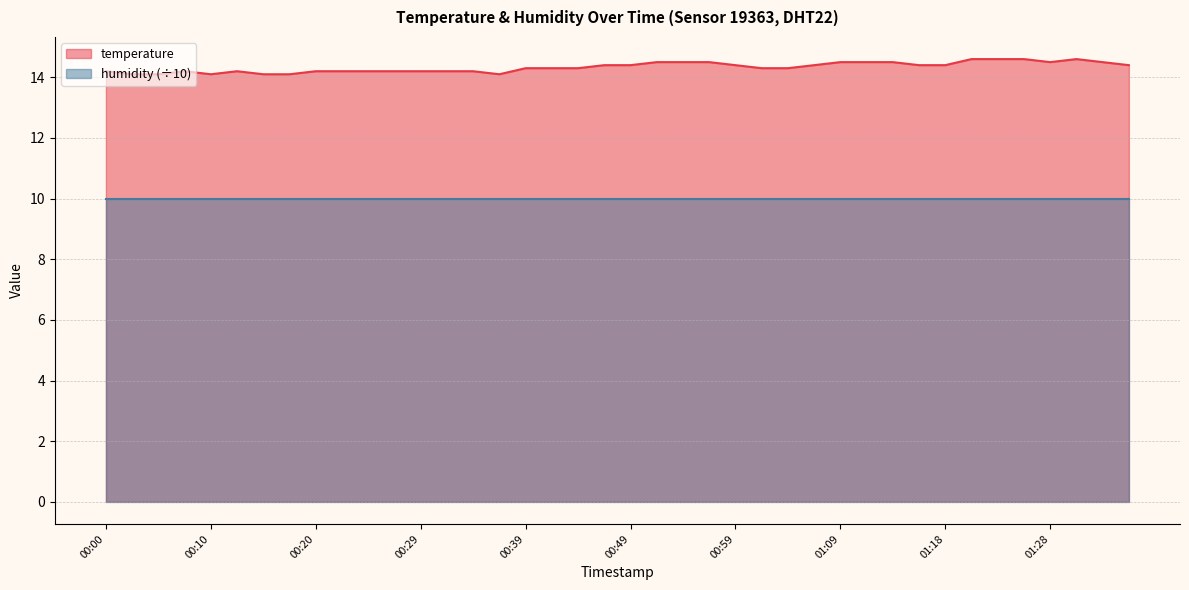

Does the chart have visible grid lines?

Yes